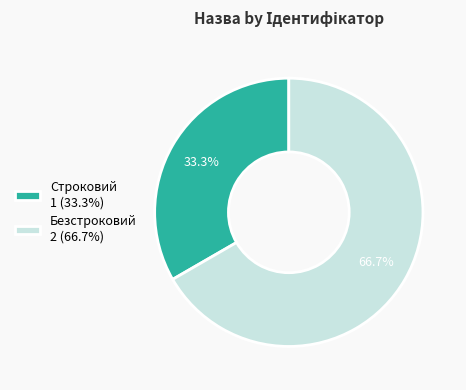

To the nearest percent, what is the difference between the Строковий and Безстроковий slice percentages?

33%